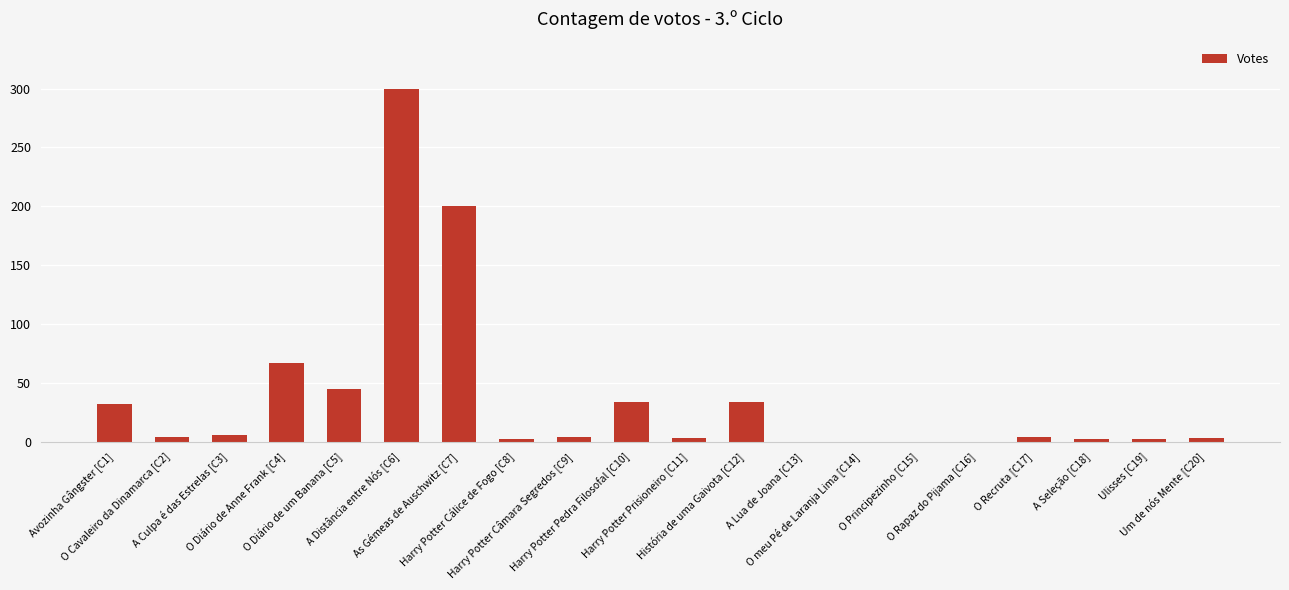

Is it true that the value at O Rapaz do Pijama [C16] is -114?

False